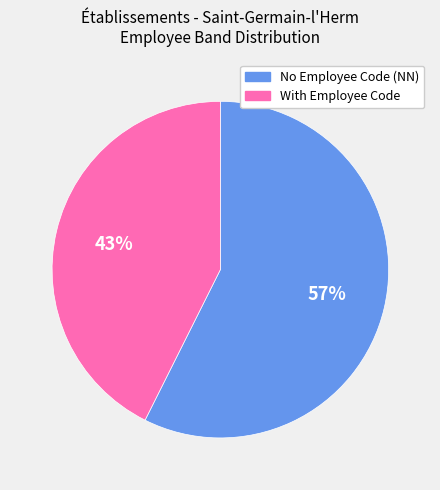

True or false: No Employee Code (NN) accounts for 57% of the total.

True